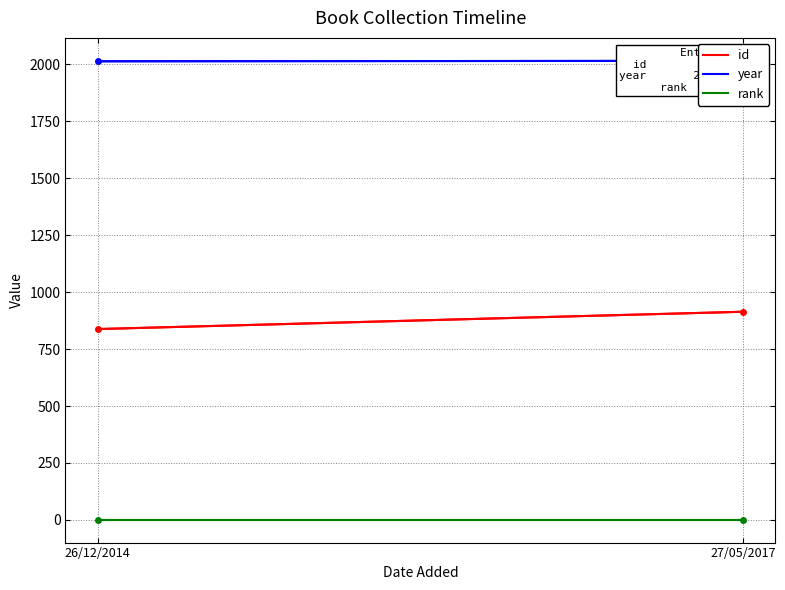

What are all the series names shown in the legend?

id, year, rank